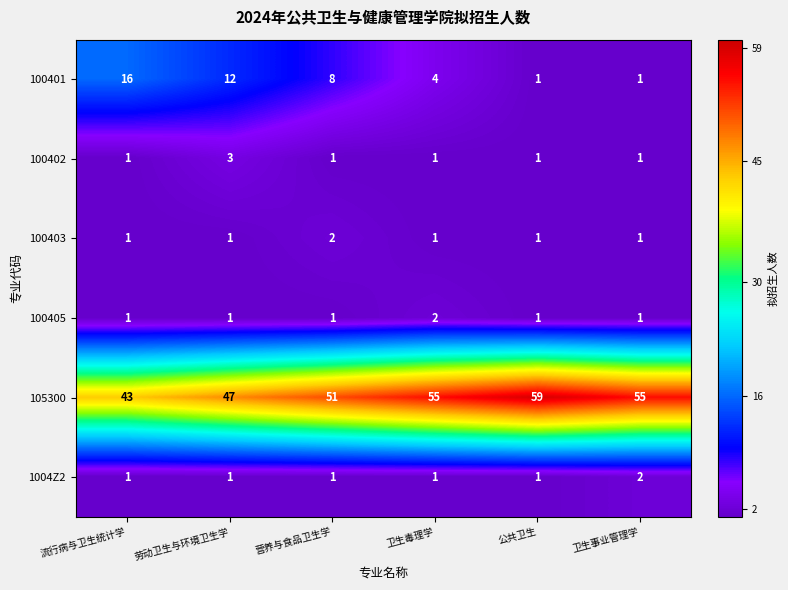

What is the difference between the 100401 values at 流行病与卫生统计学 and 劳动卫生与环境卫生学?

4